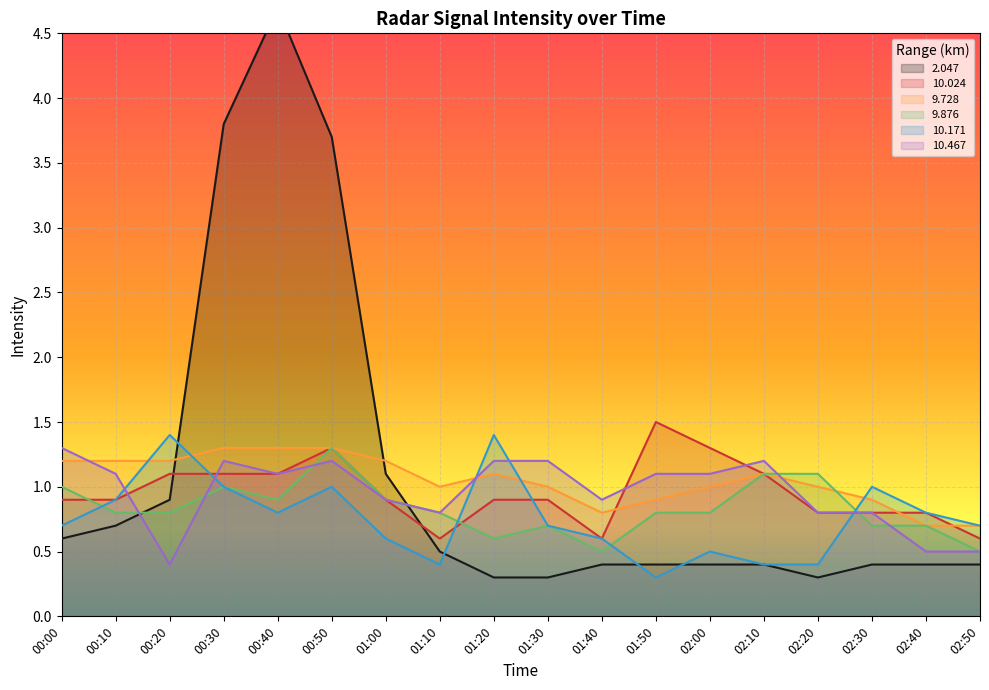

How many lines are shown in the chart?

6